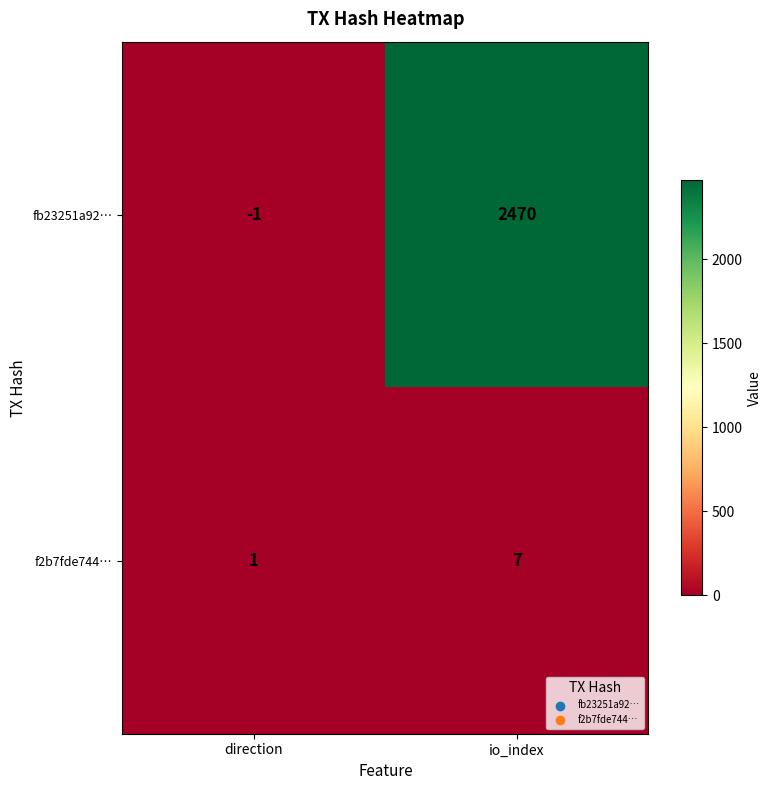

Which label corresponds to the smallest value in the chart?

direction